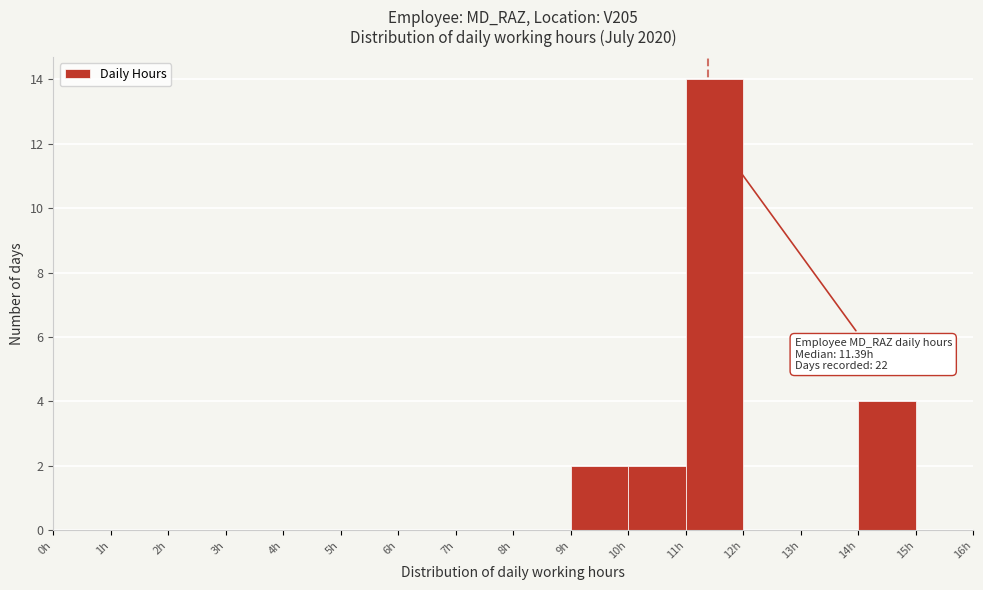

Which range on the x-axis has the tallest bar?

11 to 12